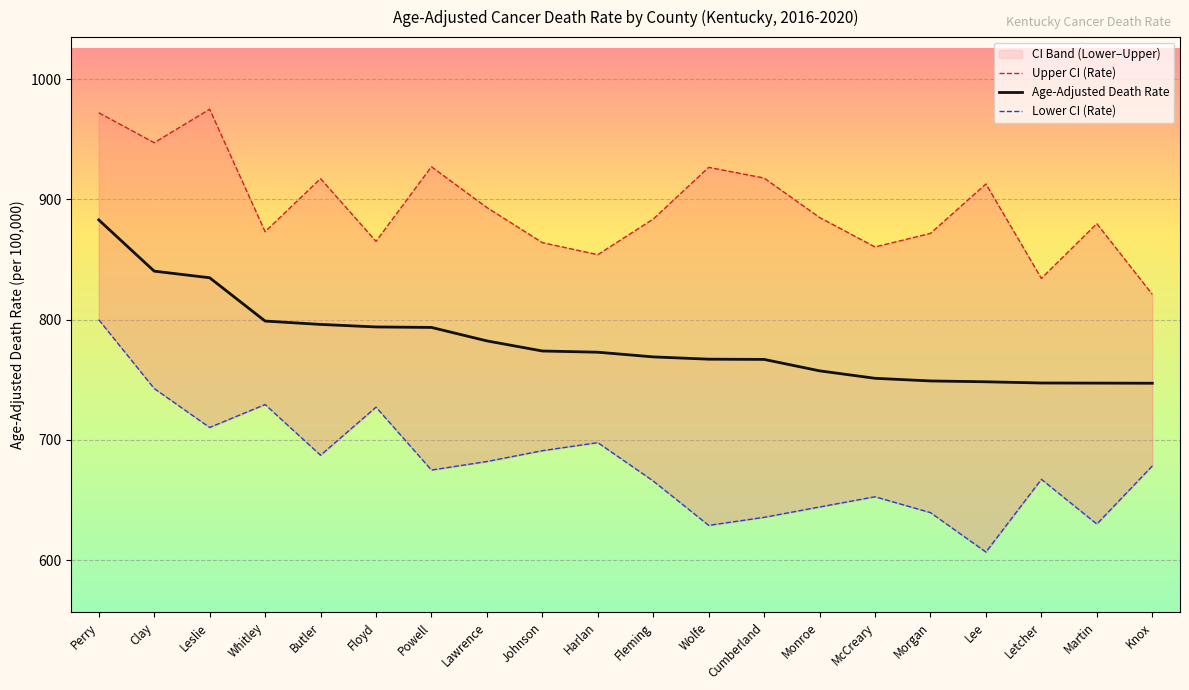

At which label is Lower CI (Rate) closest to 703?

Harlan